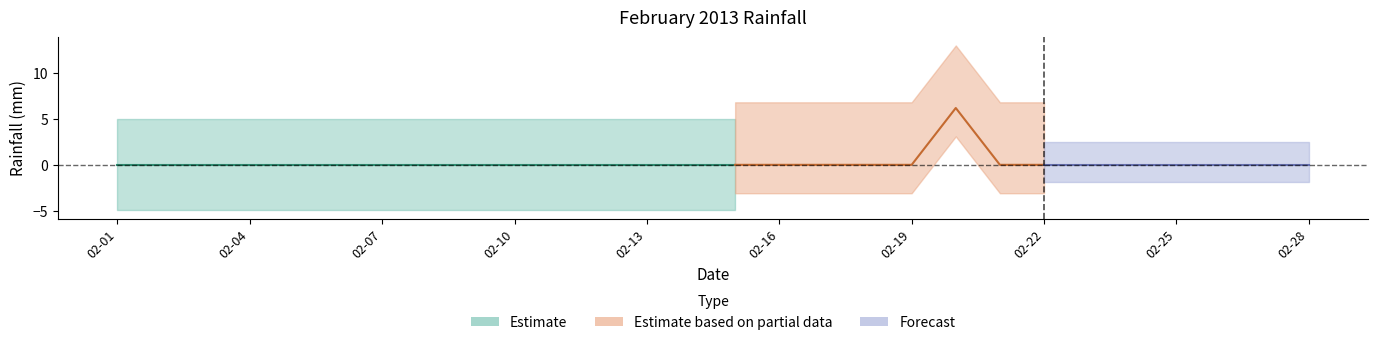

What is the average value?

0.2